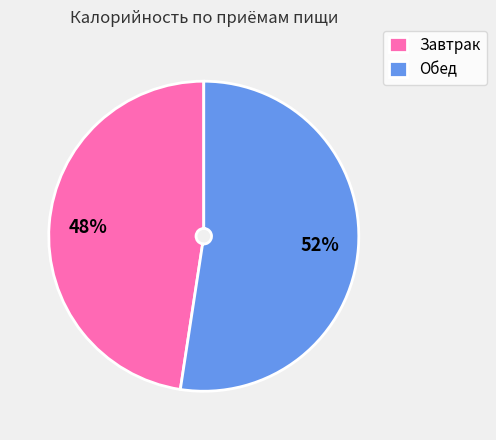

Which has a higher value, Завтрак or Обед?

Обед